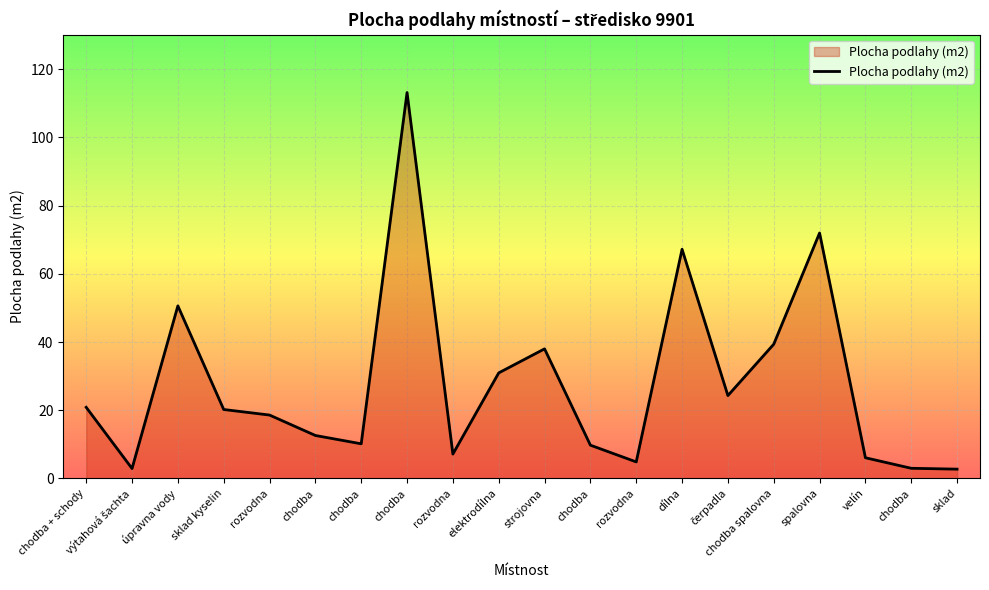

Does the chart display data point markers on the line(s)?

No